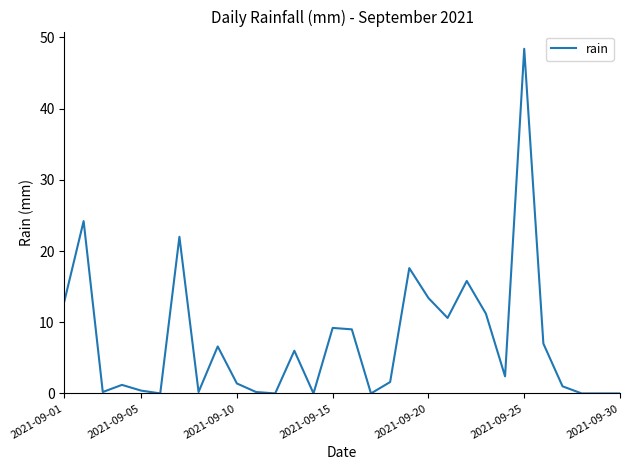

What is the difference between the maximum and minimum values?

48.4